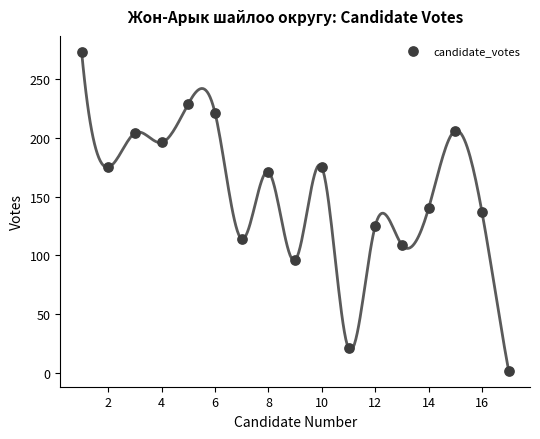

What is the range of Y values (max minus min)?

271